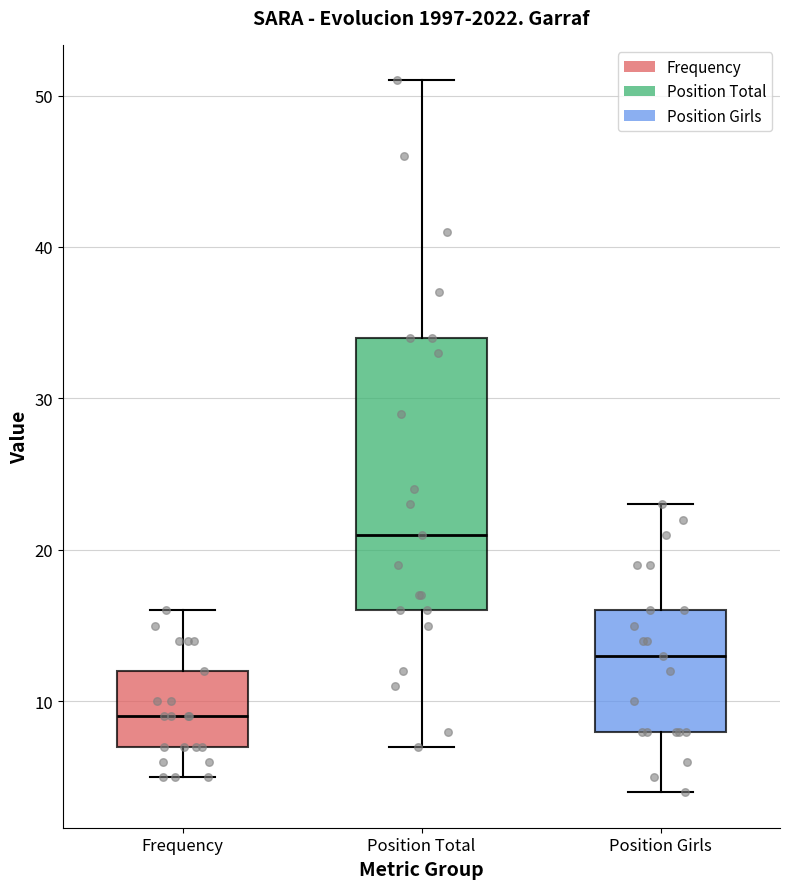

Reading left to right, read every box against the y-axis: the position of its median line, the range the box covers, and the ends of its whiskers. The values are not printed on the chart, so give them approximately, as read against the axis.

Frequency: median 9, box 7 to 12, whiskers 5 to 16
Position Total: median 21, box 16 to 34, whiskers 7 to 51
Position Girls: median 13, box 8 to 16, whiskers 4 to 23